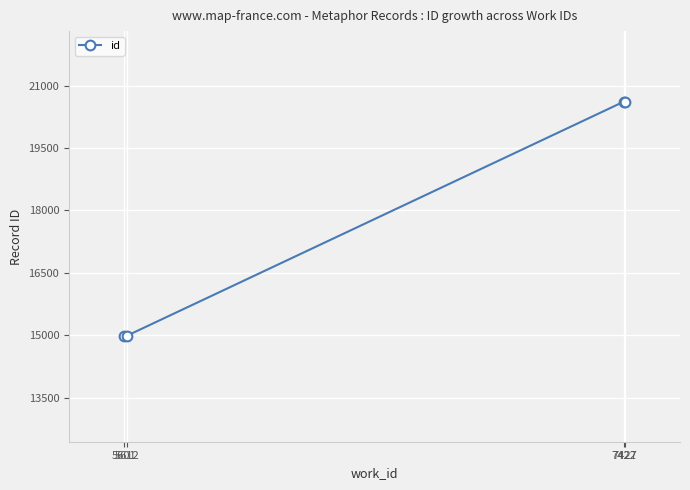

What is the value of the 4th point from the left?

20617